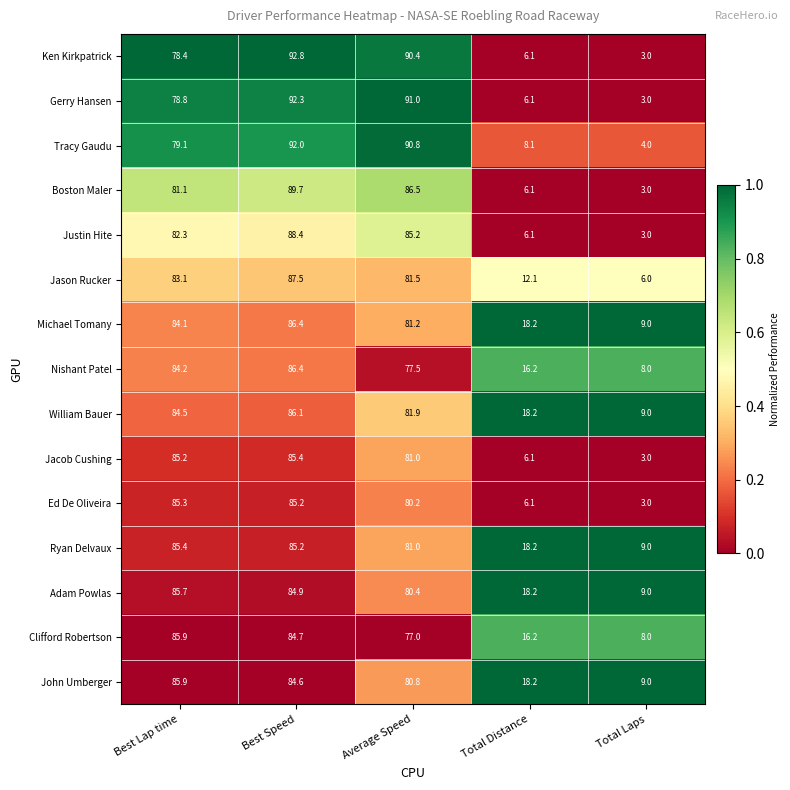

True or false: Gerry Hansen has a value of 3.0 at Total Laps.

True